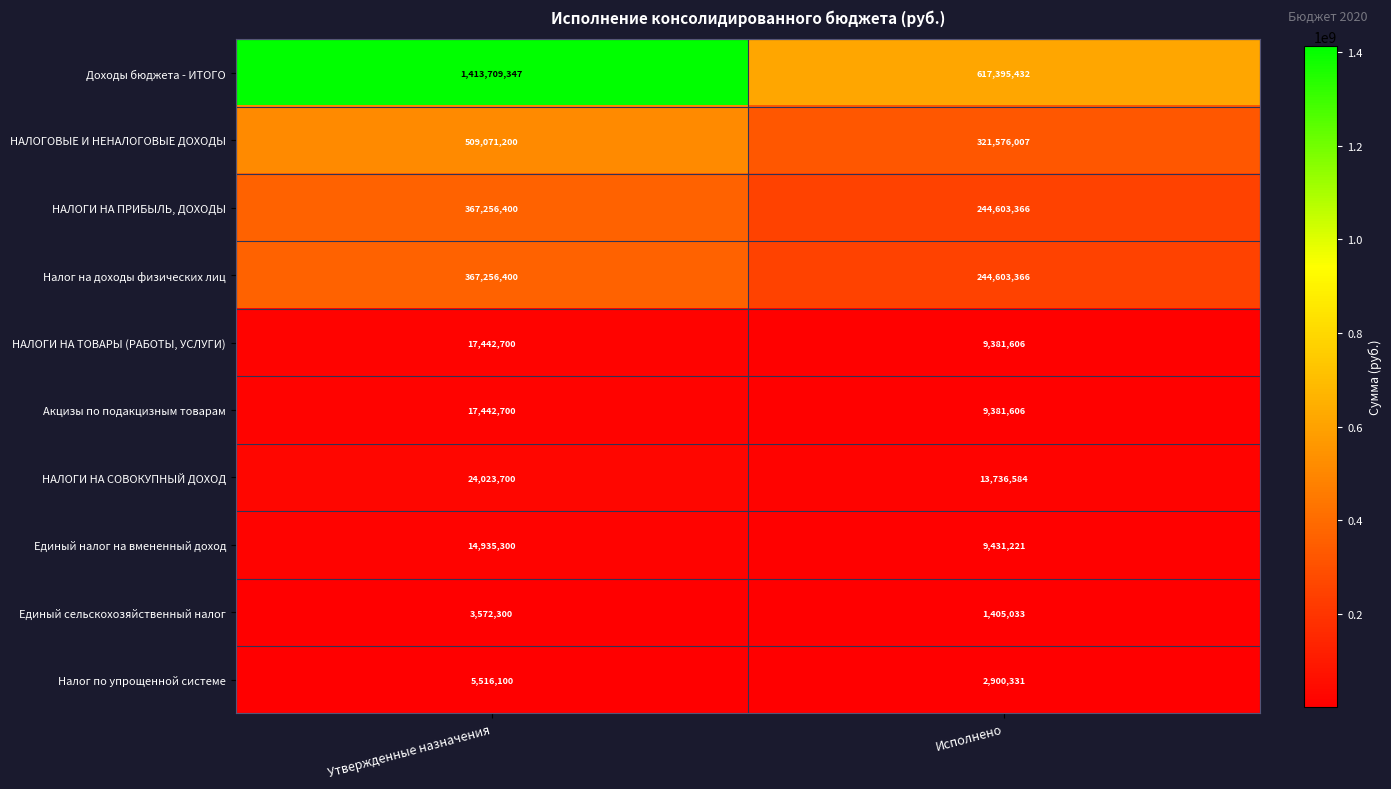

The value of Акцизы по подакцизным товарам at Утвержденные назначения is 17442700. True or false?

True